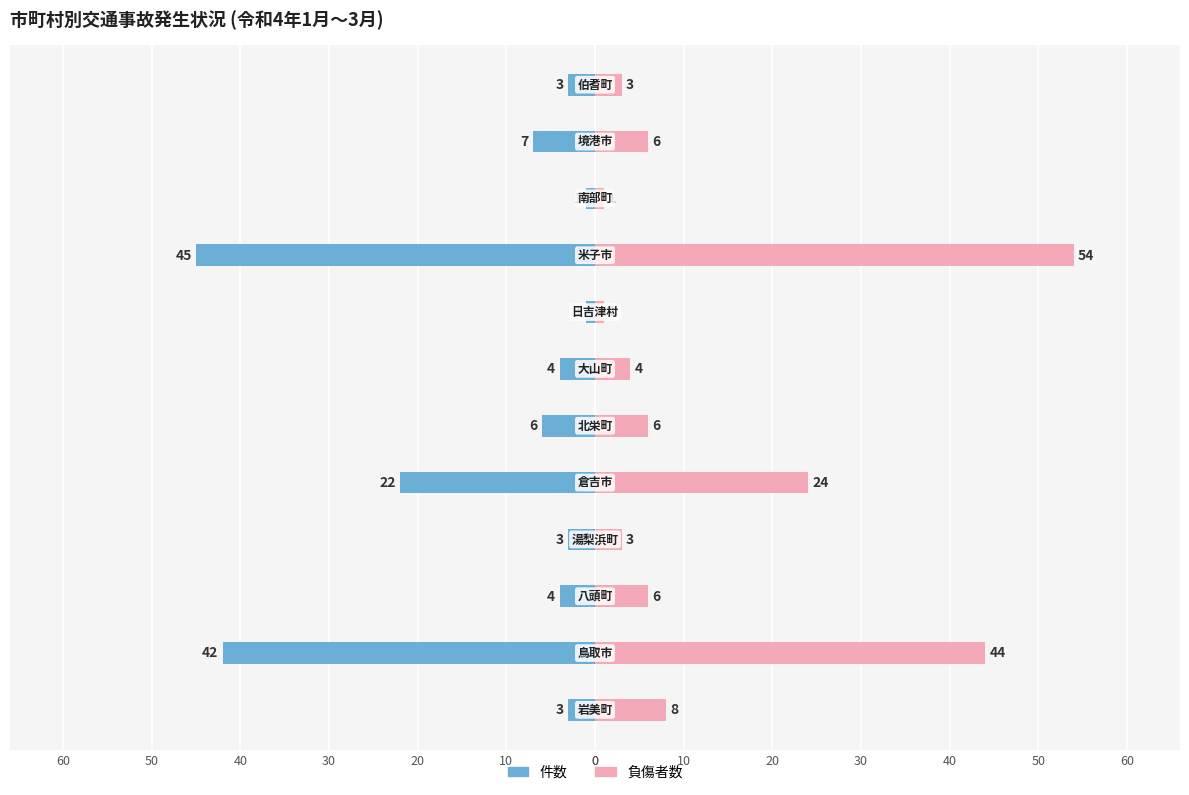

Reading right to left, transcribe all the data shown in this chart.

件数 (案件数): 40=-3	30=-7	20=-1	10=-45	0=-1	60=-4	50=-6	40=-22	30=-3	20=-4	10=-42	0=-3
負傷者数: 40=3	30=6	20=1	10=54	0=1	60=4	50=6	40=24	30=3	20=6	10=44	0=8